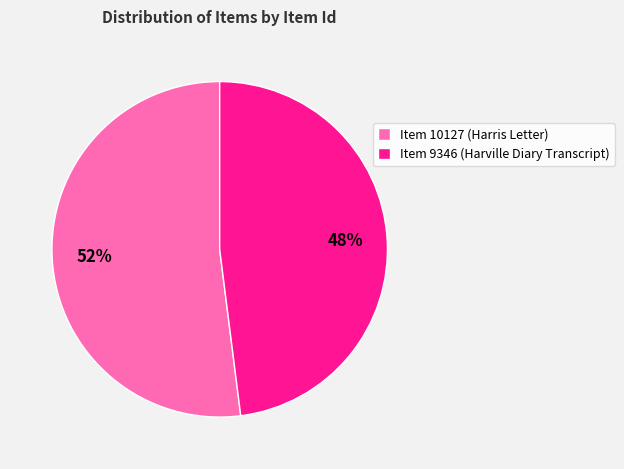

What is the ratio of the value at Item 10127 (Harris Letter) to the value at Item 9346 (Harville Diary Transcript)?

1.1